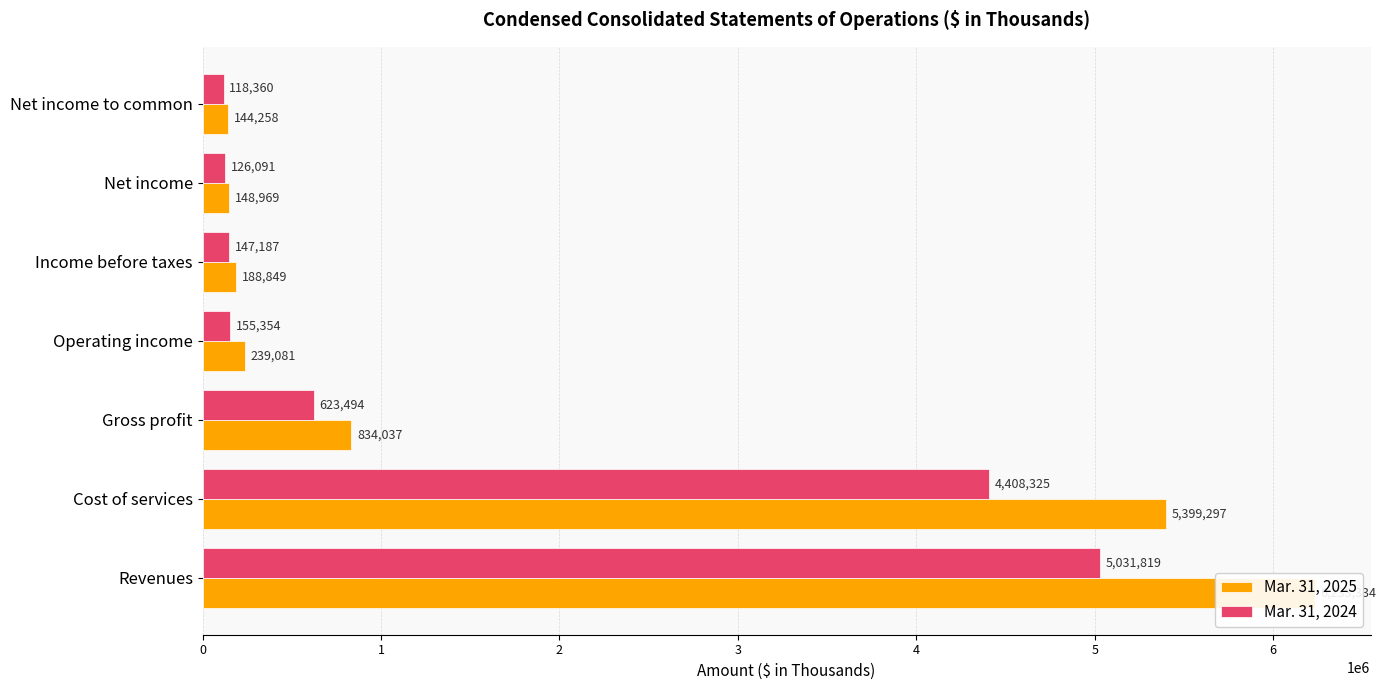

What is the sum of all Mar. 31, 2025 values?

13187825